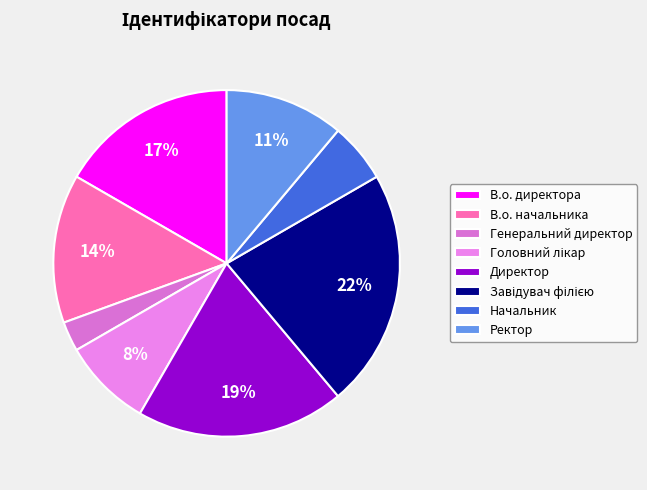

What is the smallest slice in the pie chart?

Генеральний директор